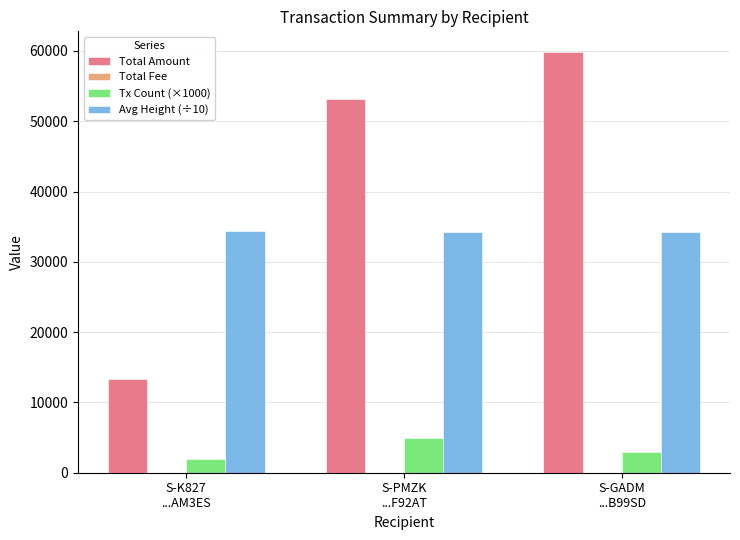

What is the maximum value for Tx Count (×1000)?

5000.0